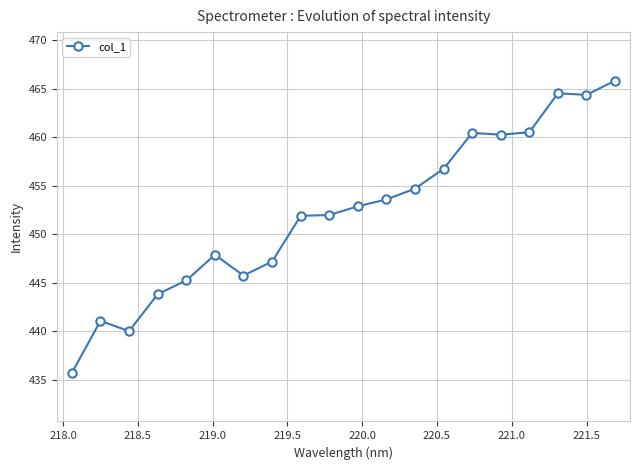

True or false: there are more than 2 points higher than both neighbors.

True